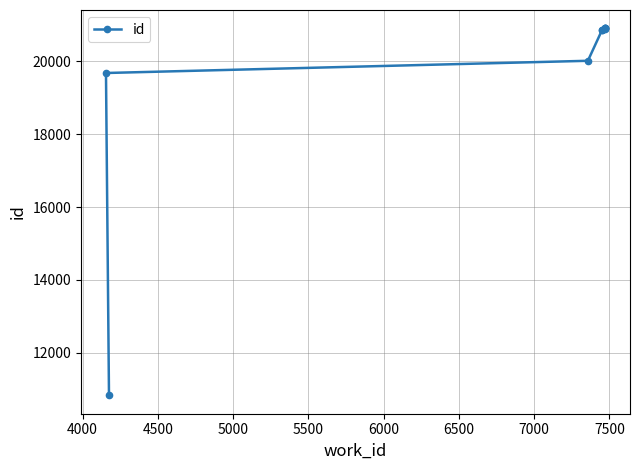

What is the difference between the values at 5000 and 4500?

852